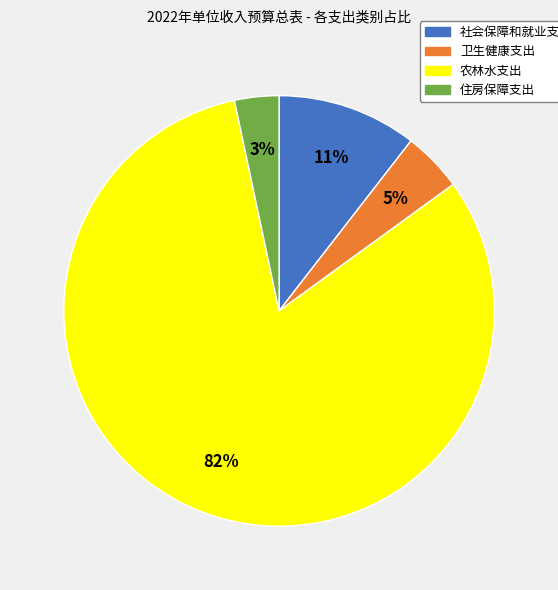

To the nearest percent, what is the combined percentage of 社会保障和就业支出 and 住房保障支出?

14%